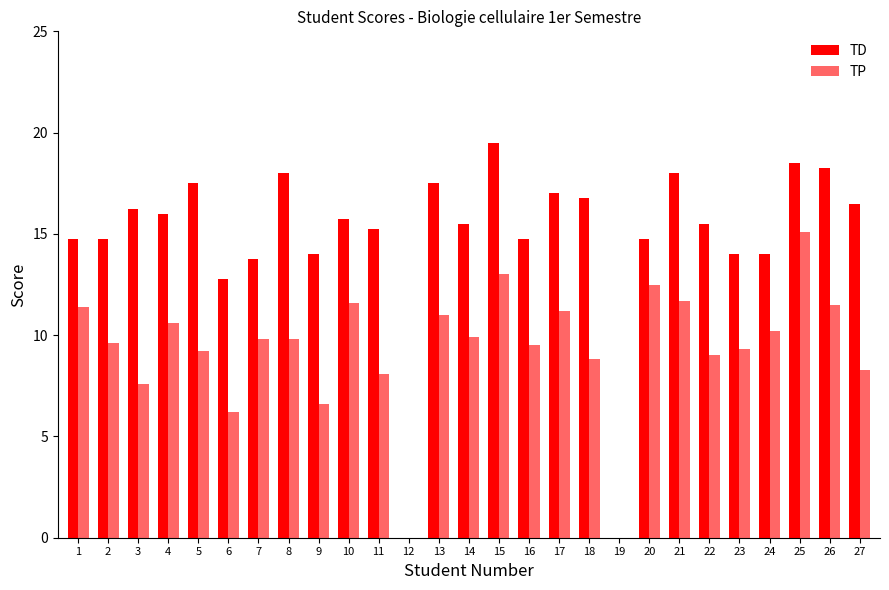

The value of TD at 5 is 17.5. True or false?

True